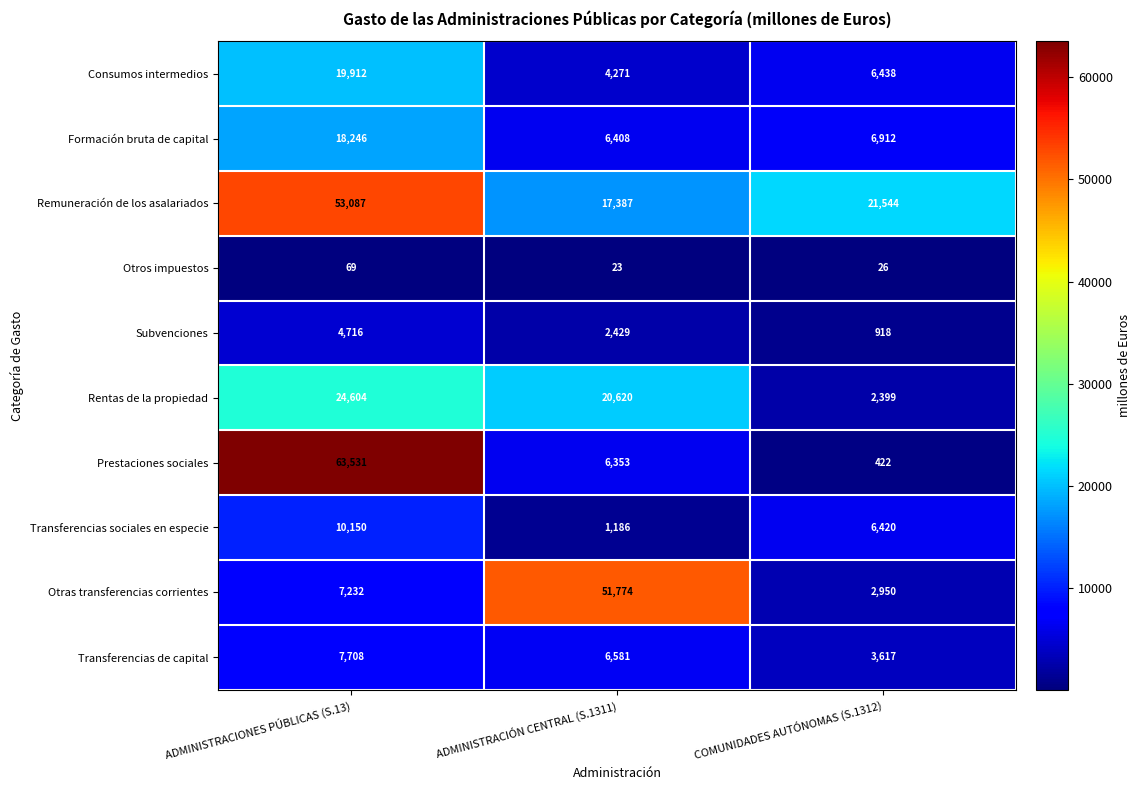

Which series changed the most between ADMINISTRACIÓN CENTRAL (S.1311) and COMUNIDADES AUTÓNOMAS (S.1312)?

Otras transferencias corrientes